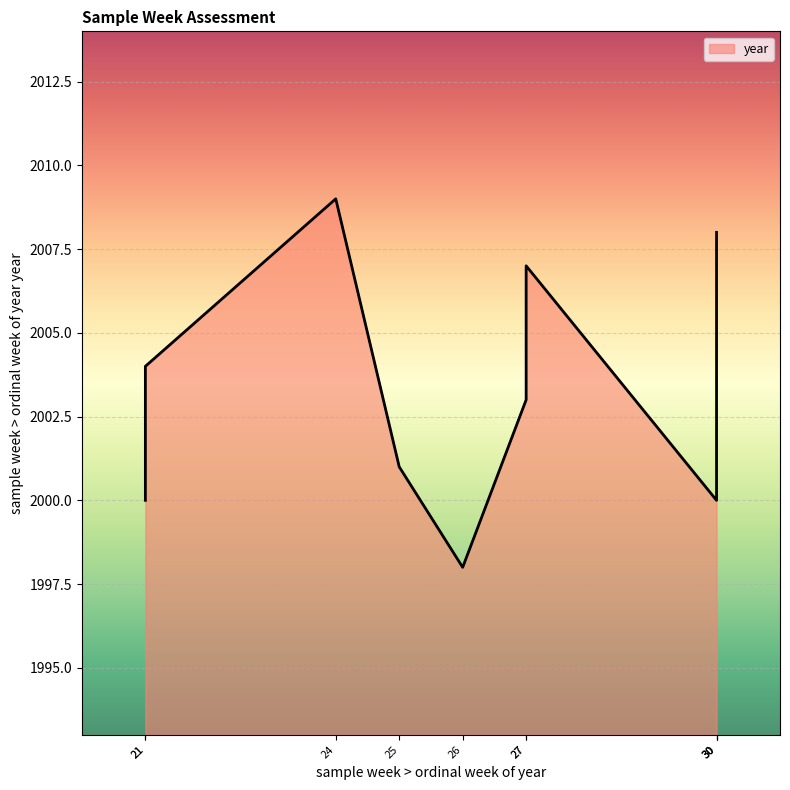

The ordinal week of year series shows 10 at 2003-W27. True or false?

False